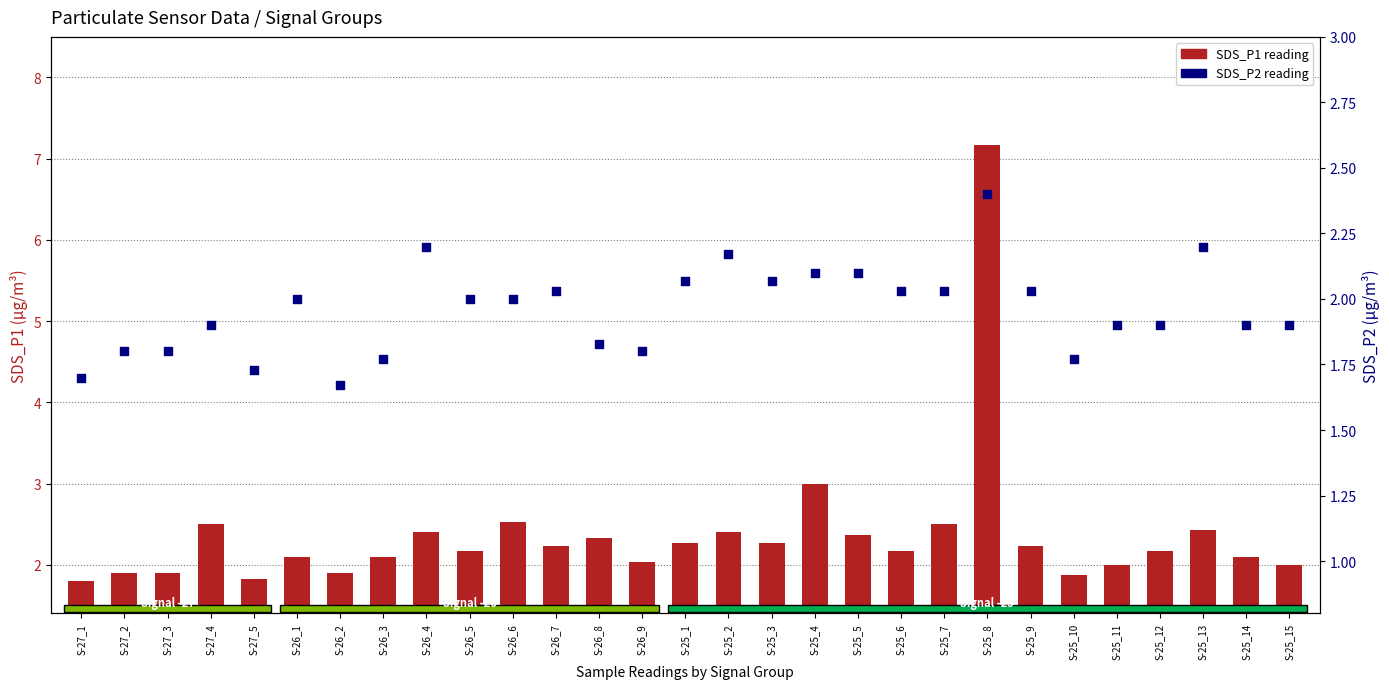

At which category is the sum across all series the highest?

S-25_8